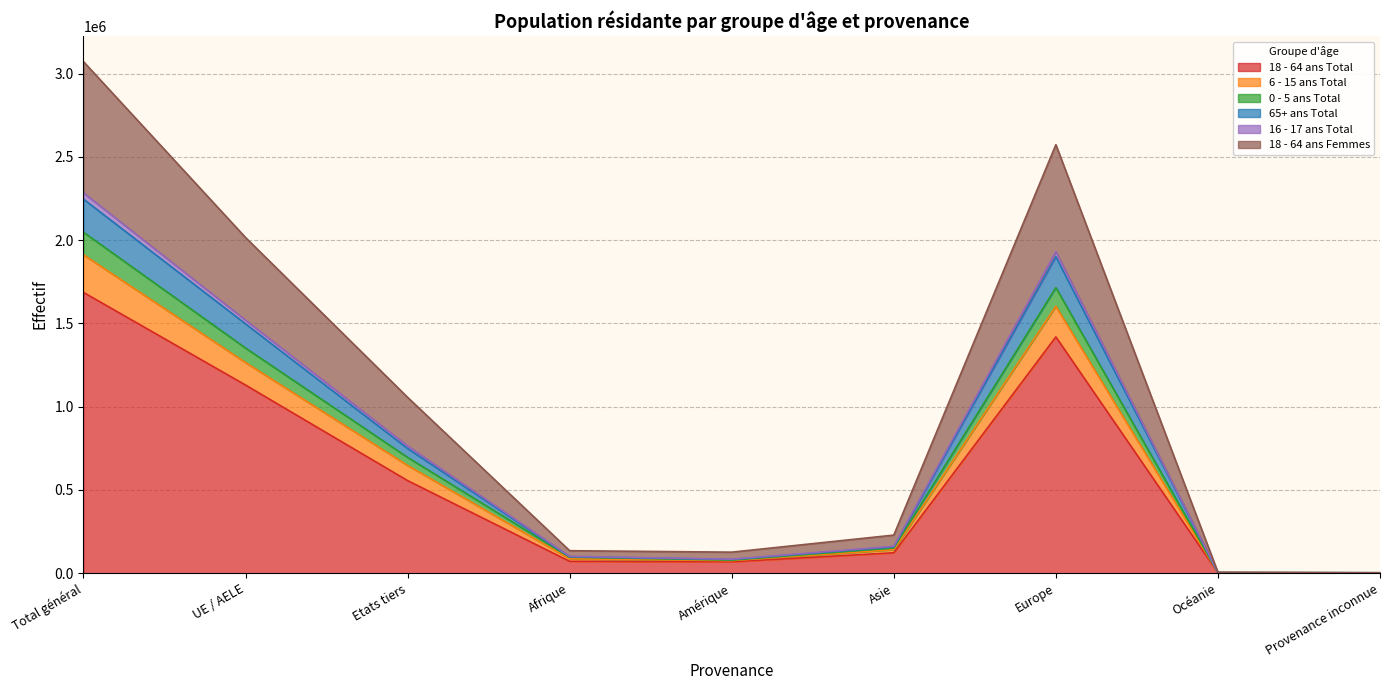

At which category is the sum across all series the highest?

Total général